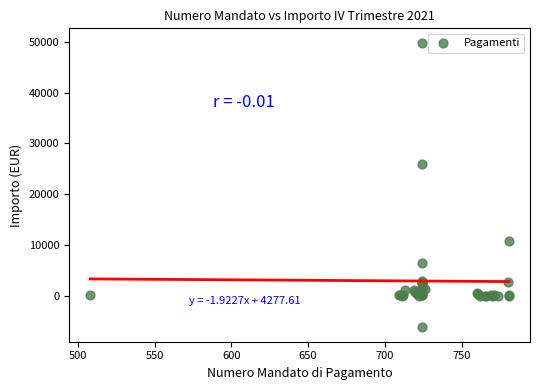

What Y value in the scatter plot is closest to 21790?

25988.9